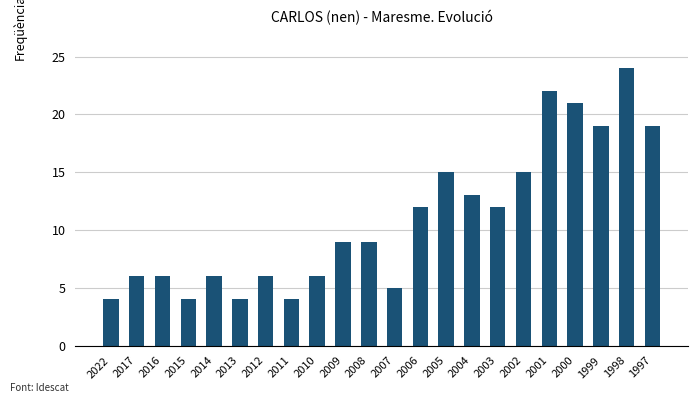

Reading left to right, list all the values displayed in this chart.

2022=4	2017=6	2016=6	2015=4	2014=6	2013=4	2012=6	2011=4	2010=6	2009=9	2008=9	2007=5	2006=12	2005=15	2004=13	2003=12	2002=15	2001=22	2000=21	1999=19	1998=24	1997=19